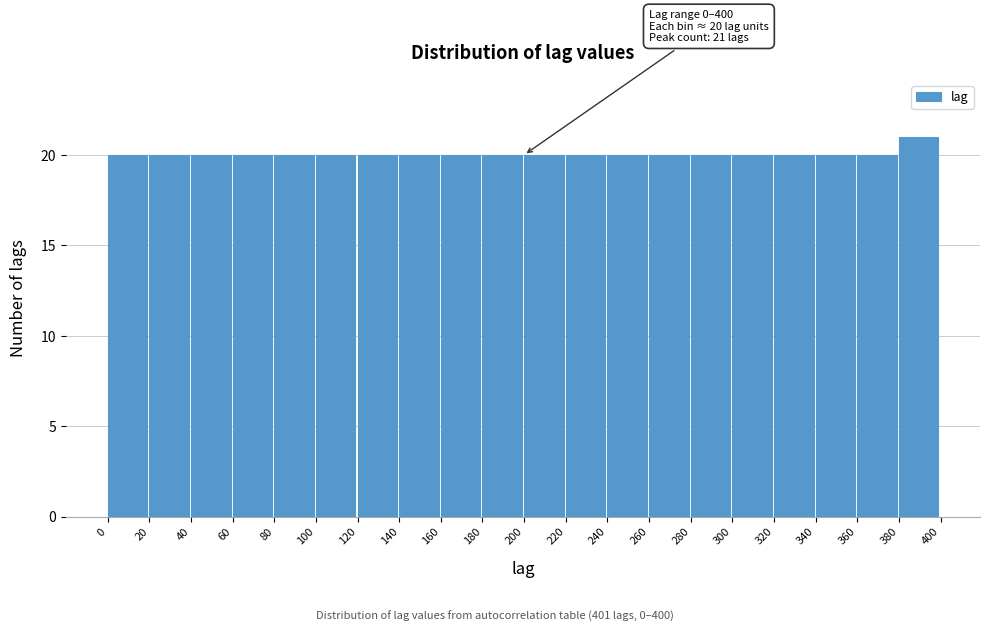

Over which range of the x-axis is the bar tallest?

380 to 400